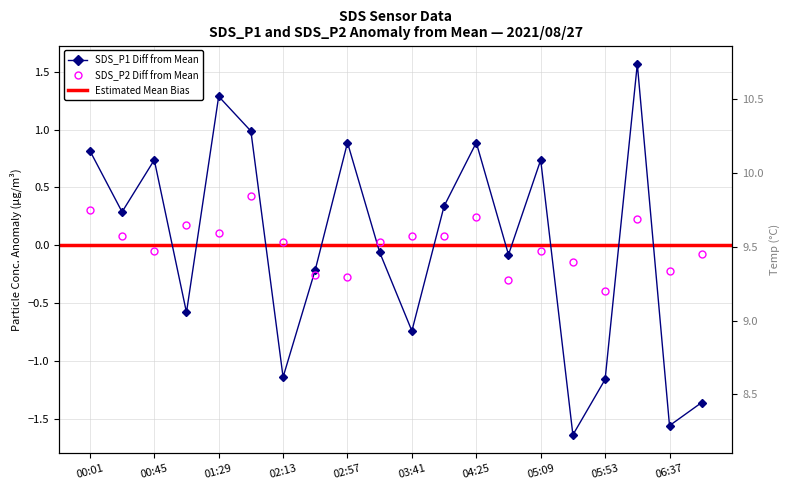

What is the minimum value shown in the chart?

-1.6